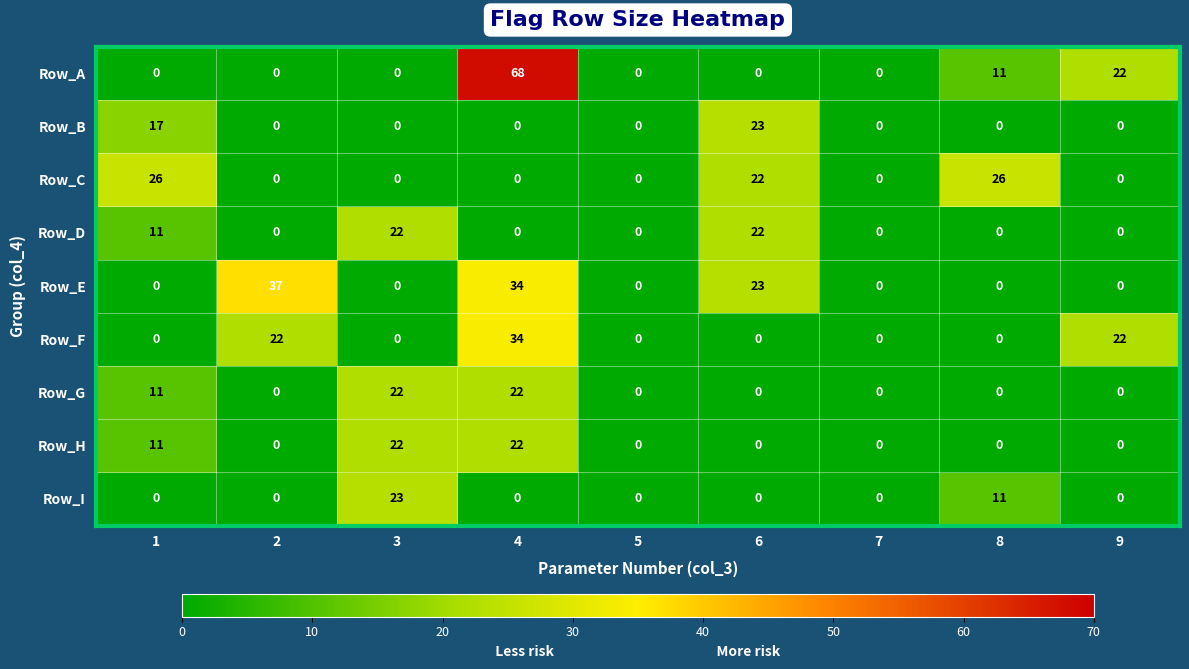

What is the difference between the Row_F values at 7 and 9?

22